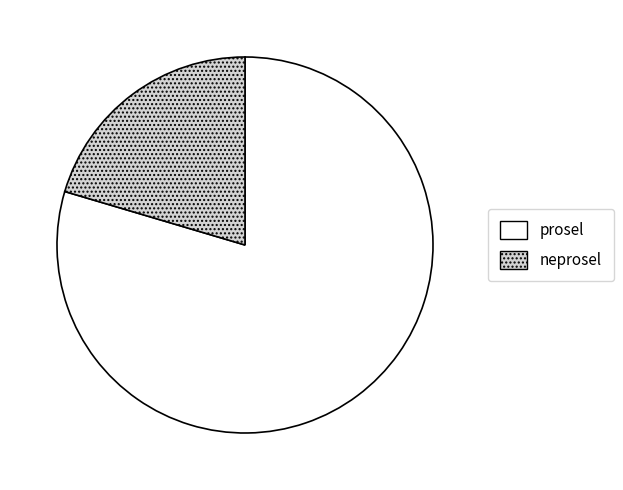

Is there any slice that represents more than half of the pie?

Yes